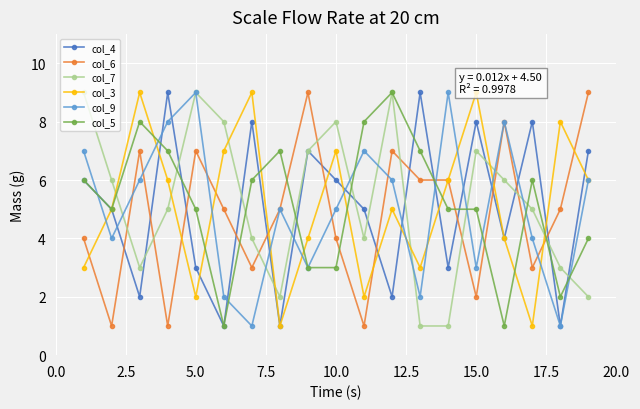

True or false: col_5 has more than 1 points higher than both neighbors.

True